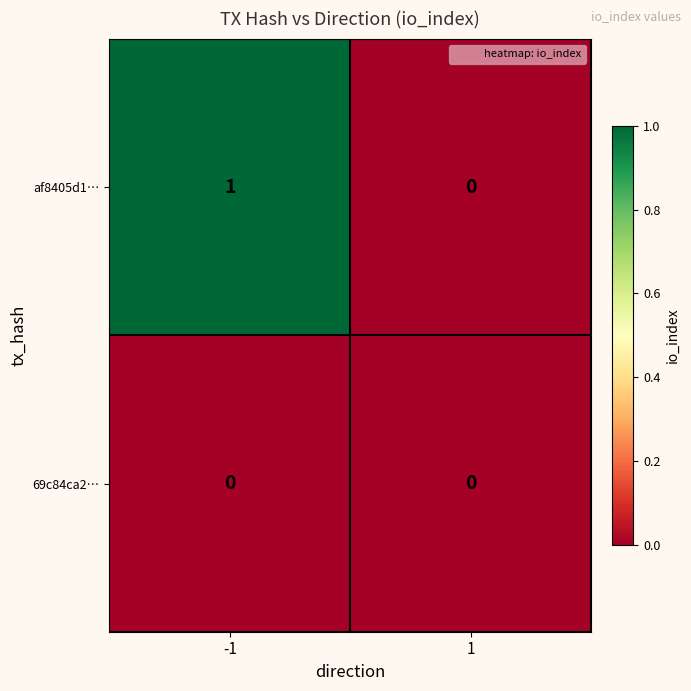

Which series has the largest total across all categories?

af8405d1…